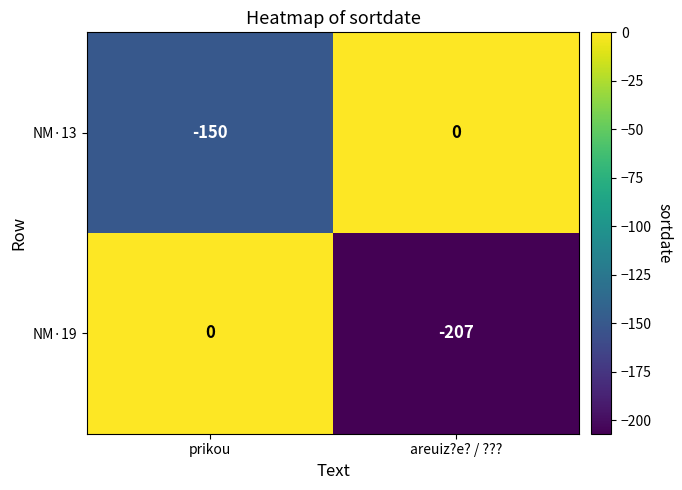

List the series in order of their overall mean, highest first.

NM·13, NM·19